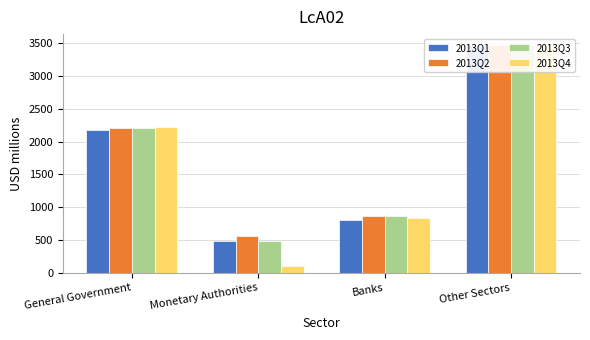

The 2013Q1 series shows 1404.1 at Banks. True or false?

False